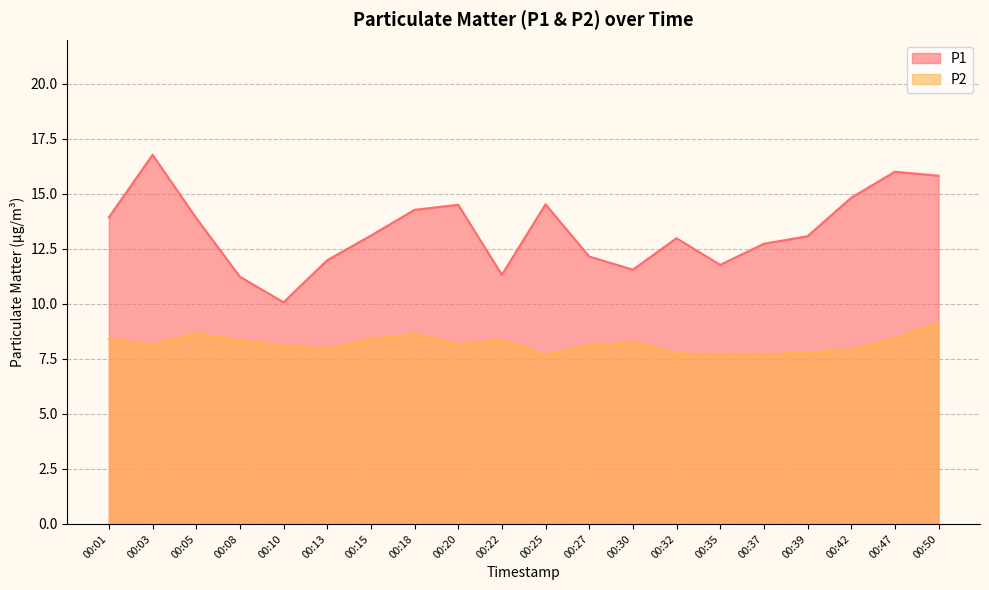

At which category is the sum across all series the highest?

00:50